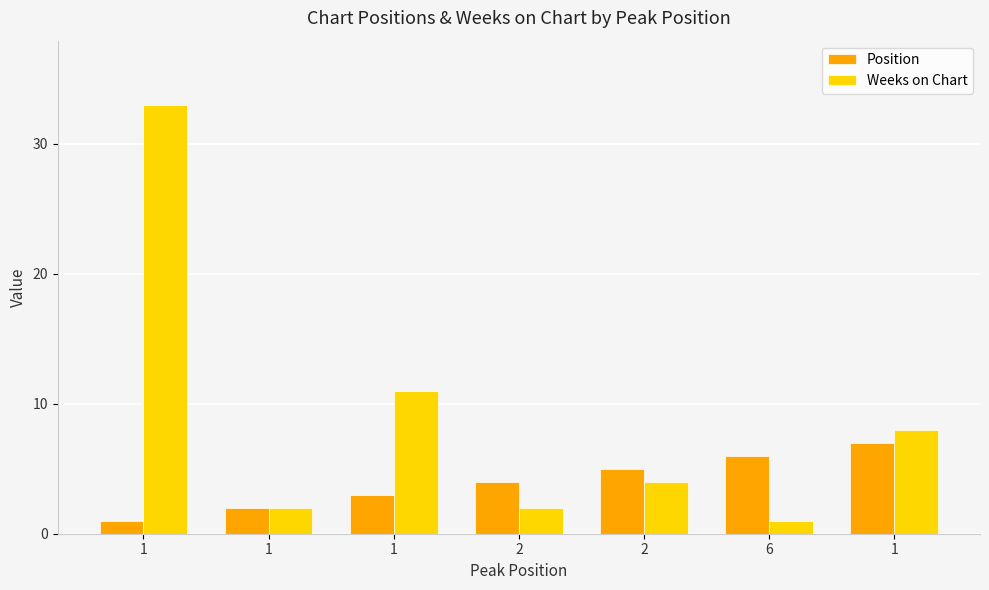

What are all the series names shown in the legend?

Position, Weeks on Chart